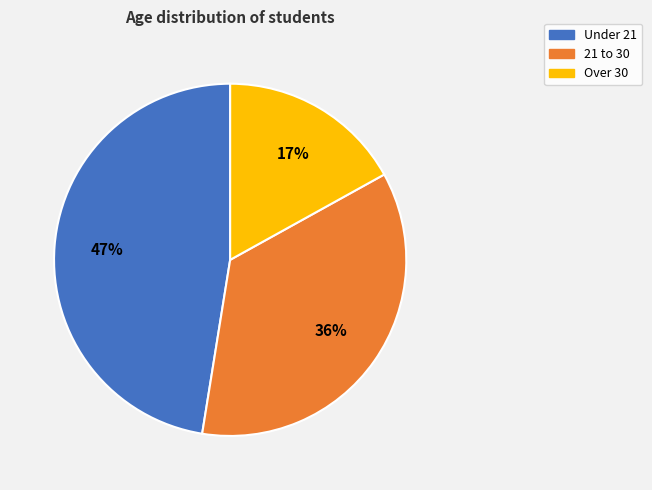

The 21 to 30 slice represents 36% of the pie. True or false?

True